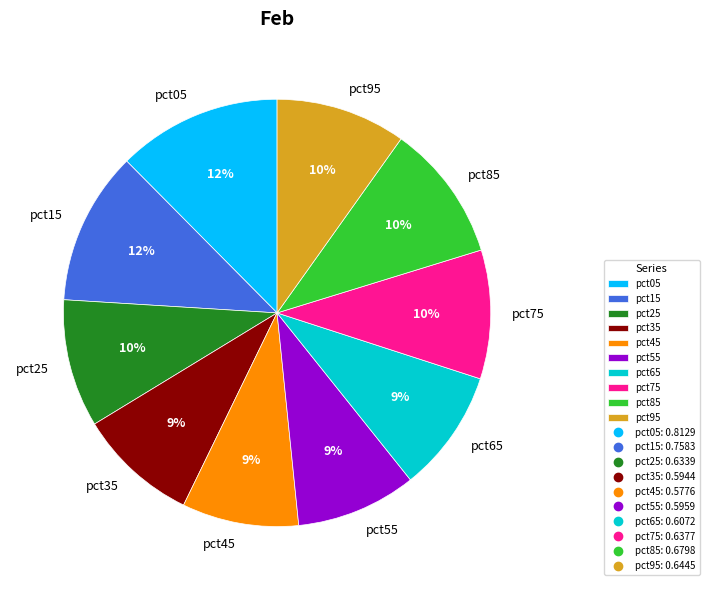

Is there any slice that represents more than half of the pie?

No